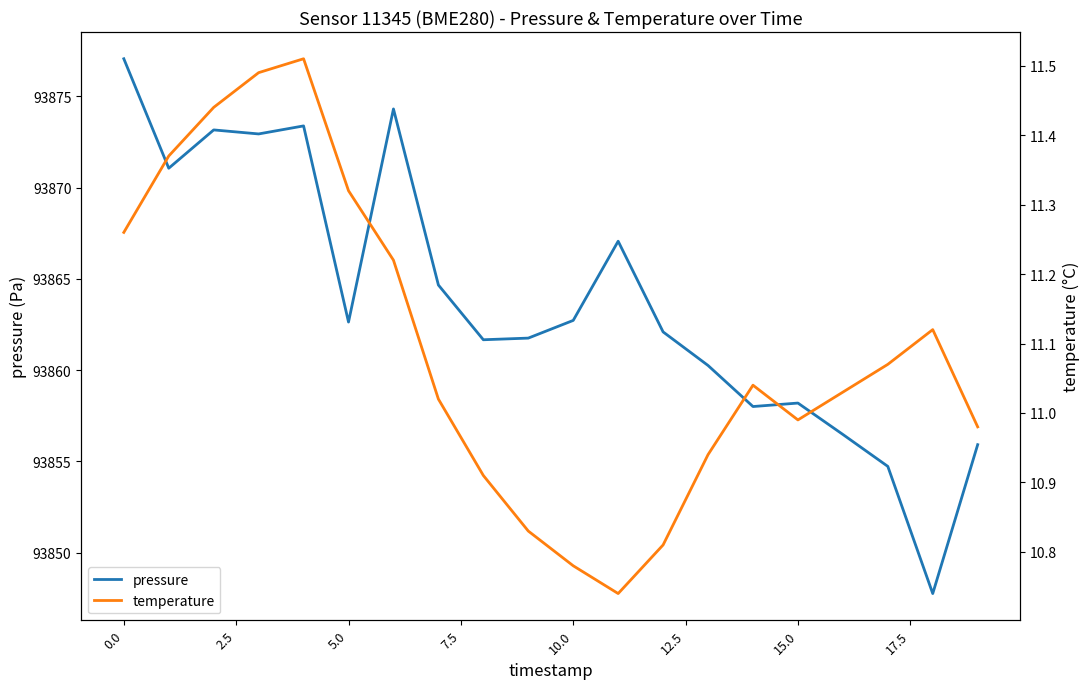

The value of pressure at 10.0 is 126578.5. True or false?

False